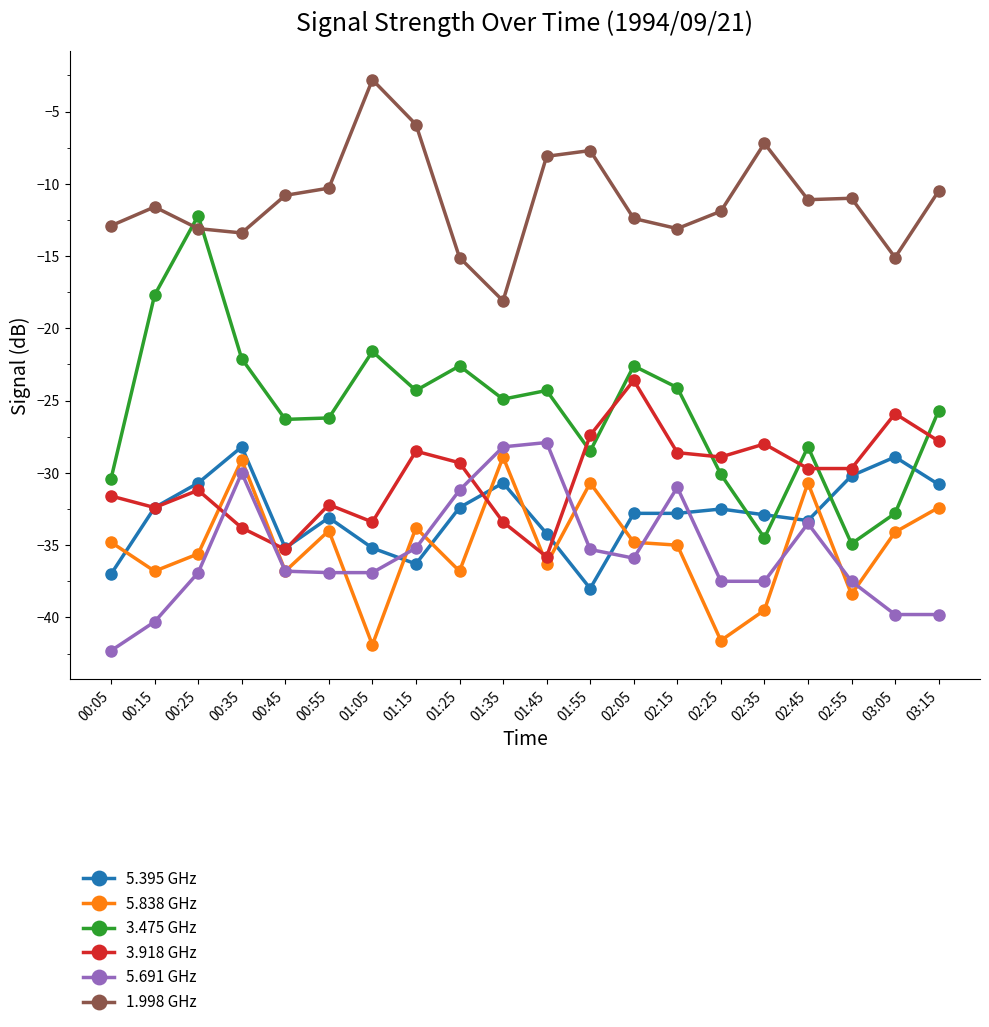

What is the spread (max minus min) of values at 00:05?

29.4